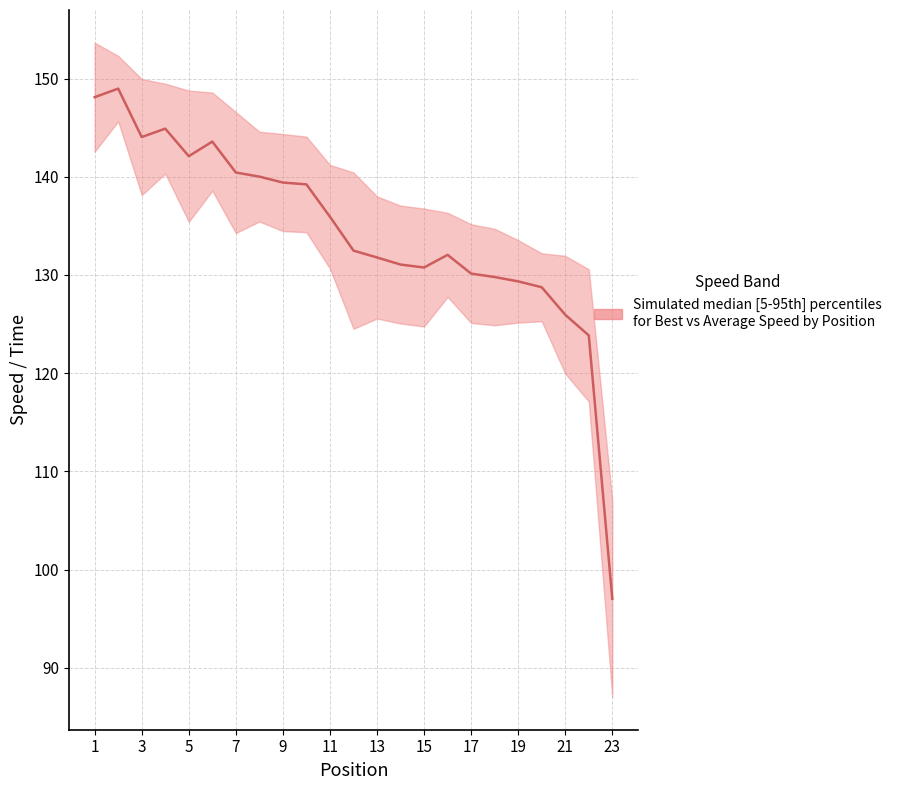

How many categories are shown in the chart?

23